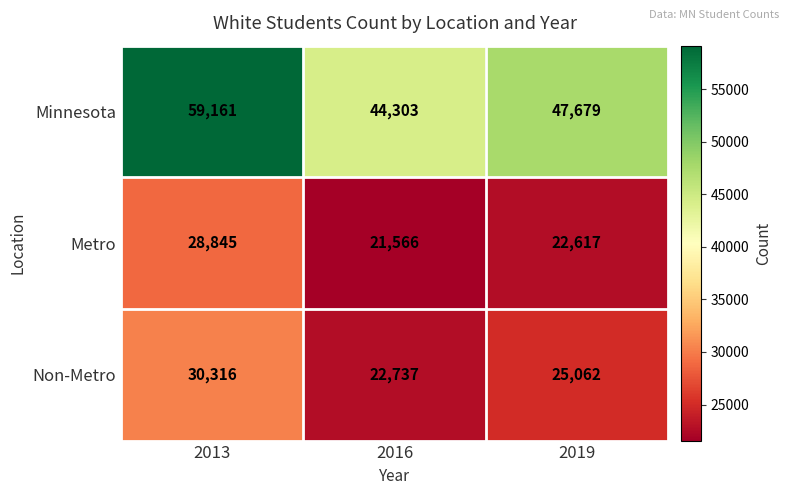

What is the average value of the Minnesota series?

50381